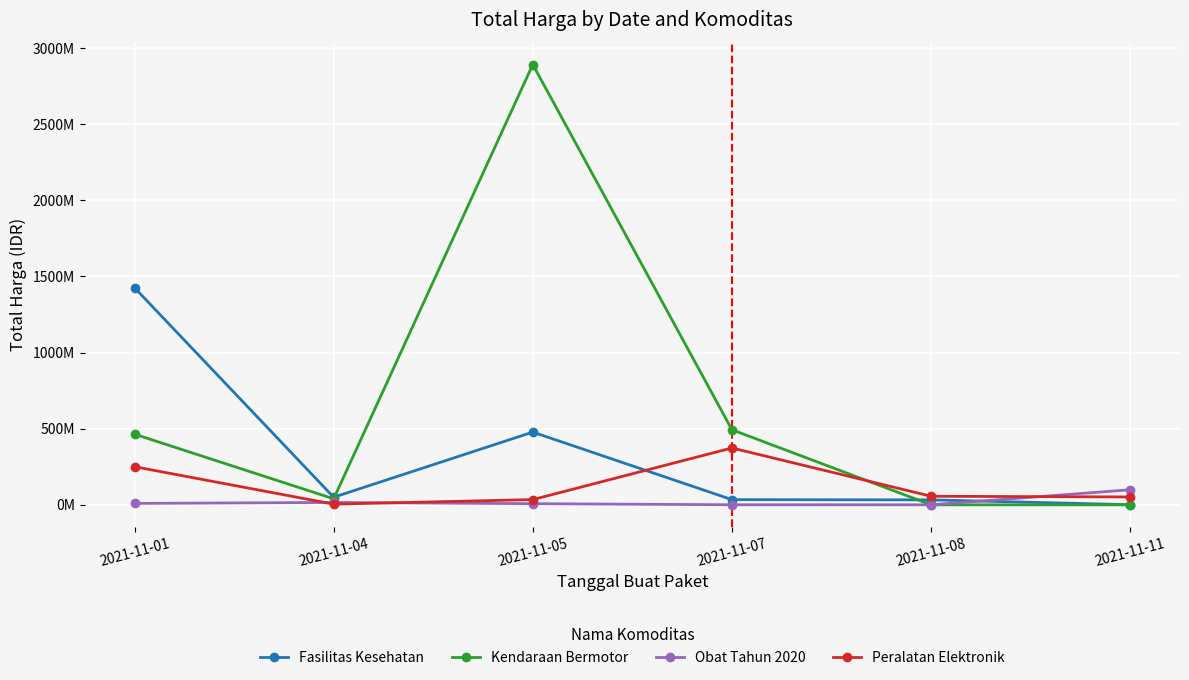

What is the approximate value of Obat Tahun 2020 at 2021-11-07?

333600